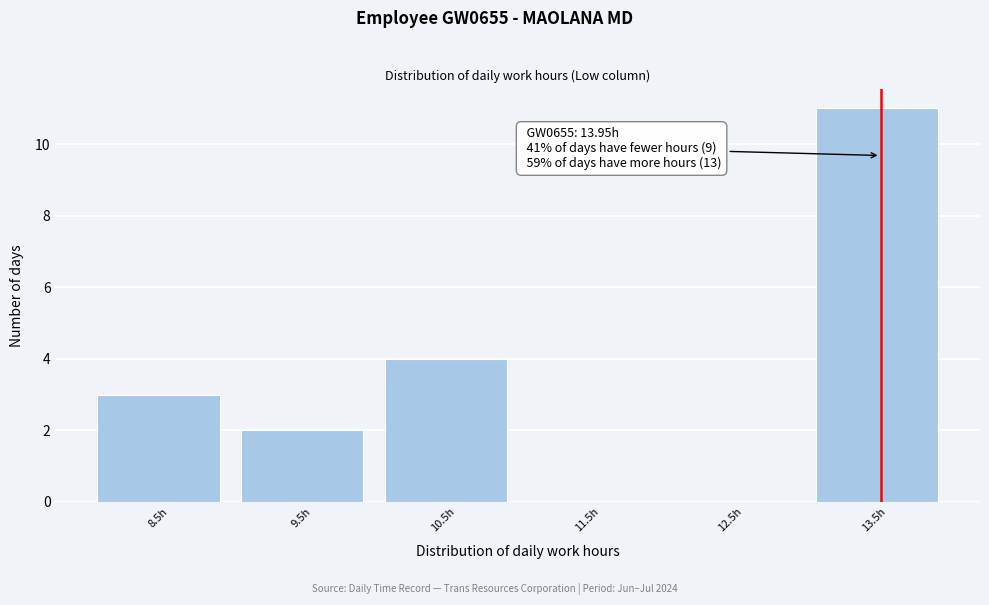

Reading right to left, what are all the values shown in this chart?

13.5h=11	12.5h=0	11.5h=0	10.5h=4	9.5h=2	8.5h=3